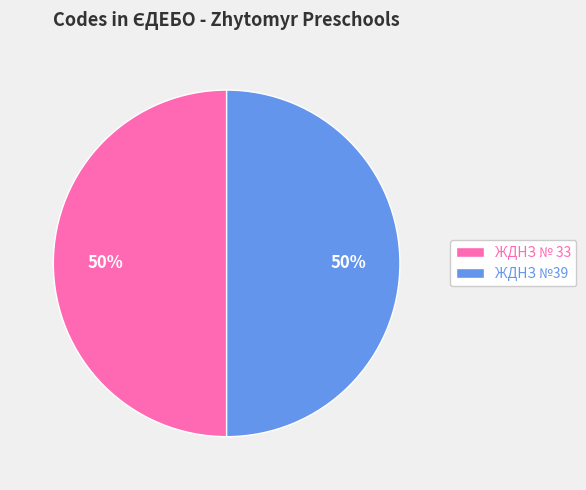

To the nearest percent, what is the combined percentage of ЖДНЗ № 33 and ЖДНЗ №39?

100%